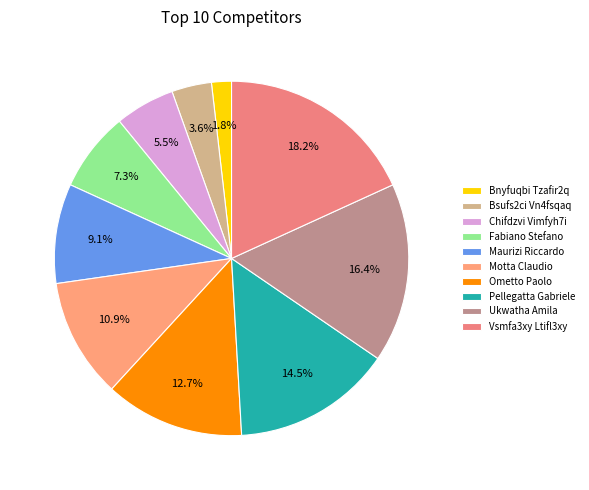

The Ometto Paolo slice represents 5% of the pie. True or false?

False